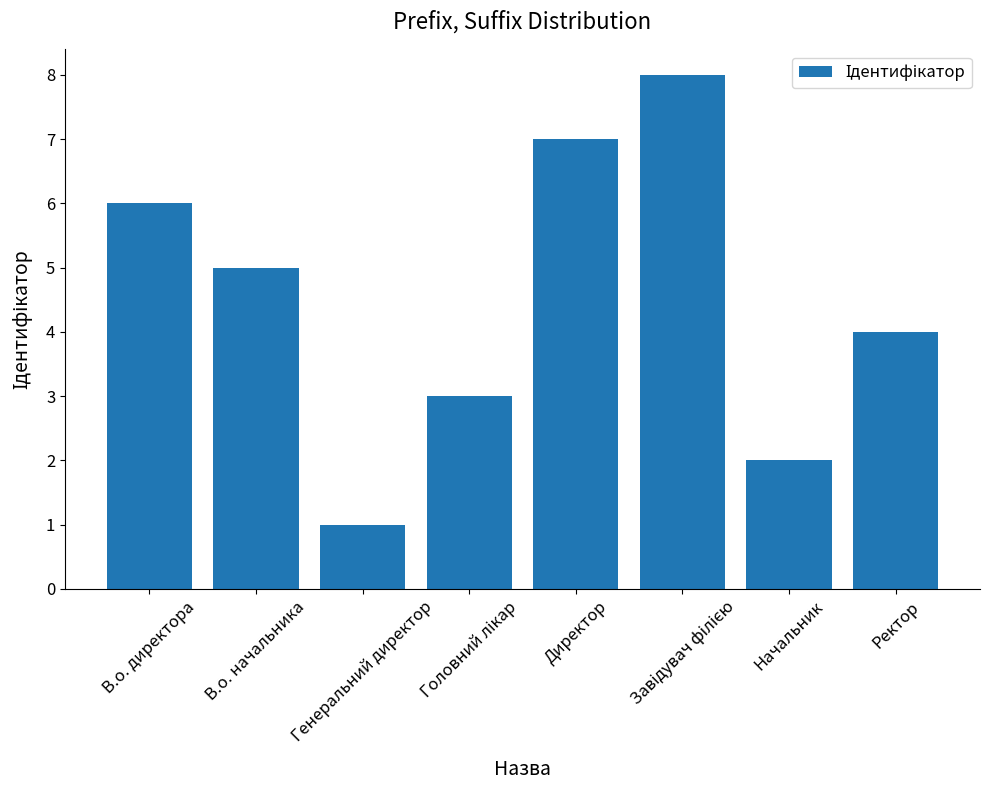

What is the minimum value shown in the chart?

1